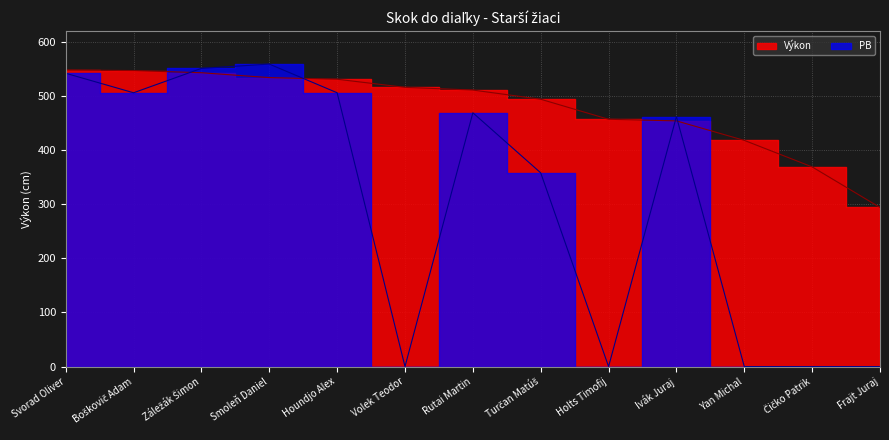

Which category has the lowest value in the Výkon series?

Frajt Juraj